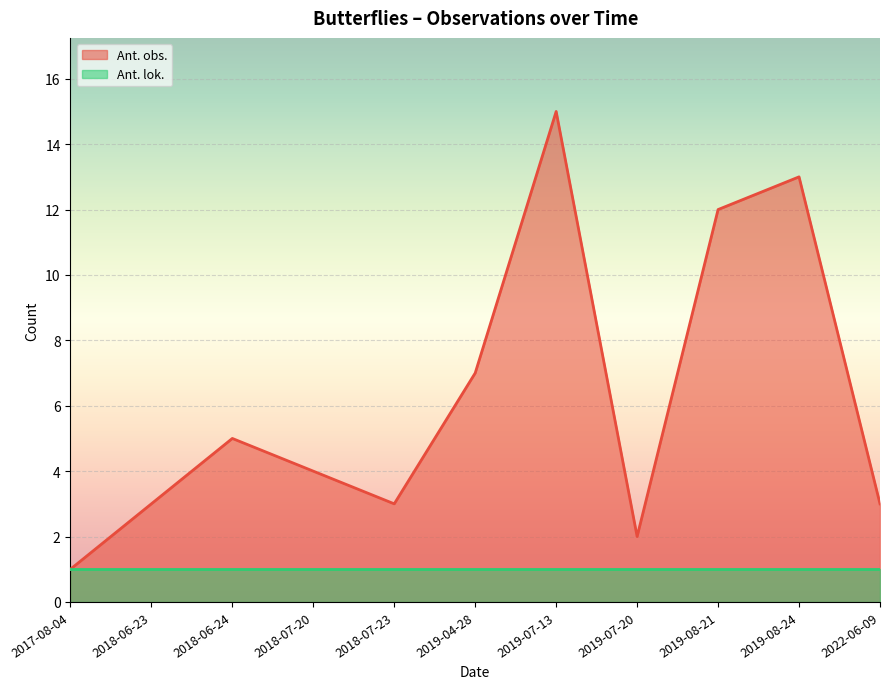

Which has a higher value, 2018-06-24 or 2019-08-24?

2019-08-24